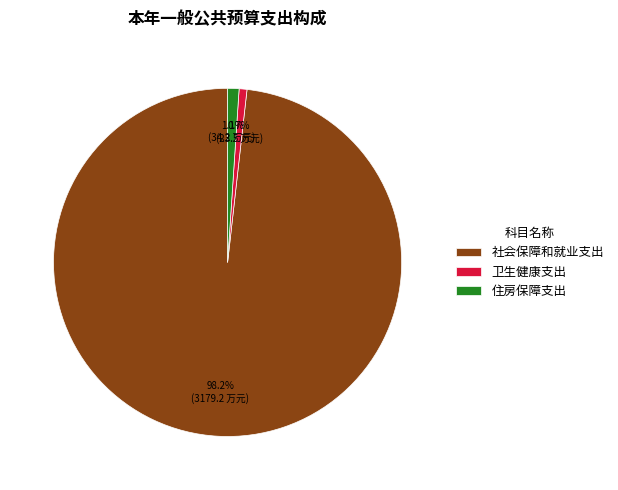

Is it true that 卫生健康支出 is 1% of the pie?

True